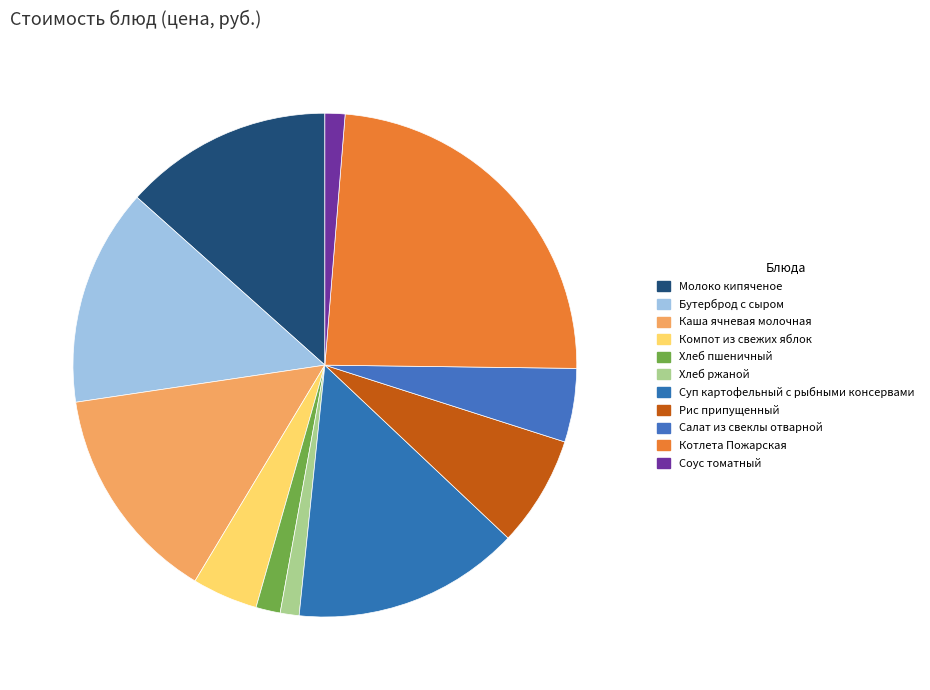

To the nearest percent, what portion does Салат из свеклы отварной represent?

5%